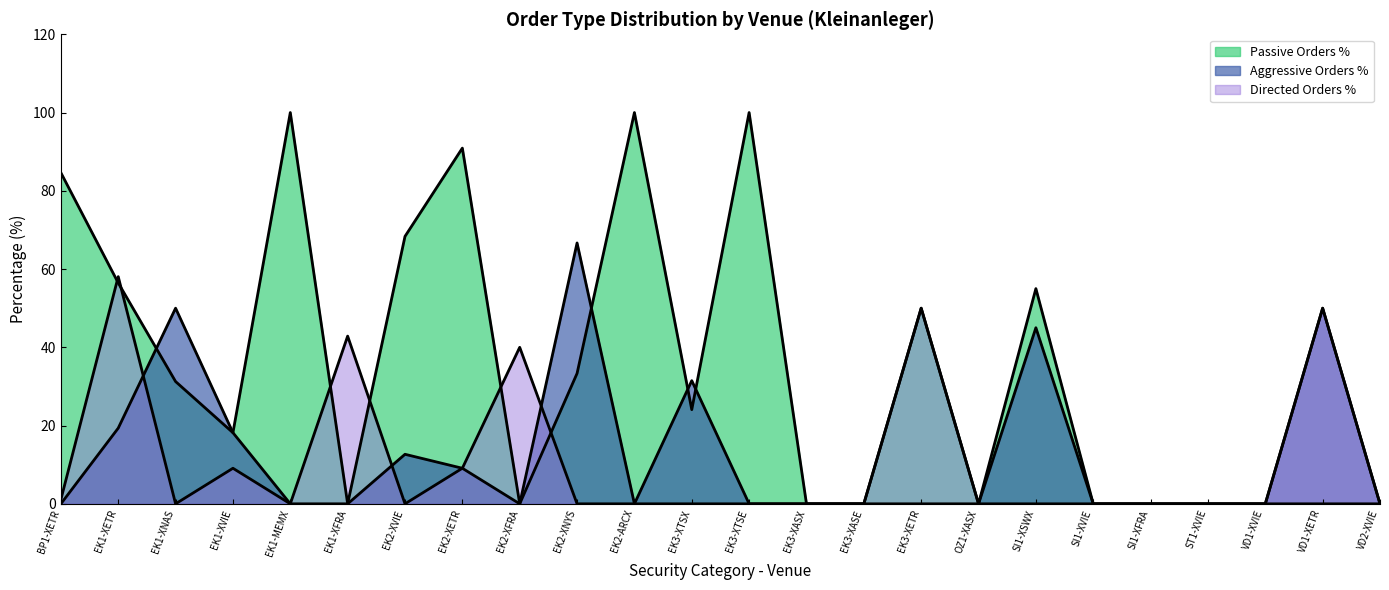

Is it true that Aggressive Orders % equals 50.0 at VD1-XETR?

True